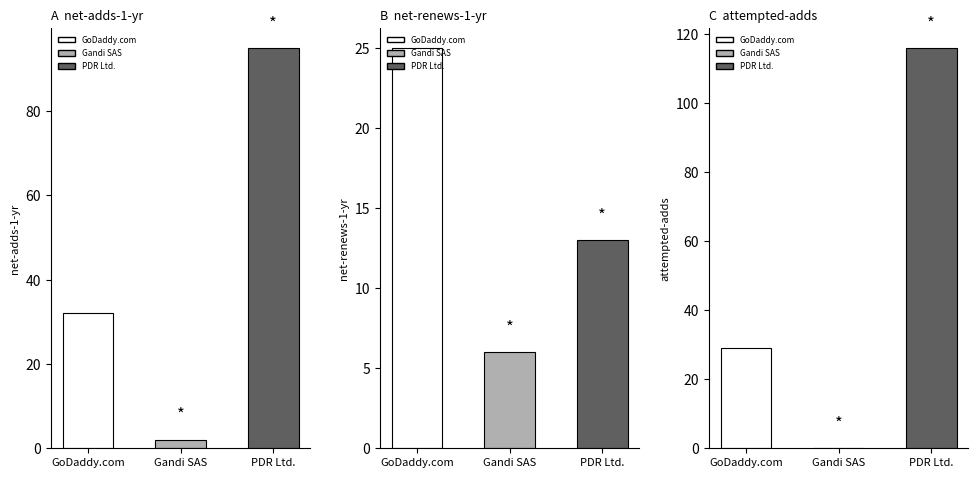

What is the label of the 1st bar from the left?

GoDaddy.com